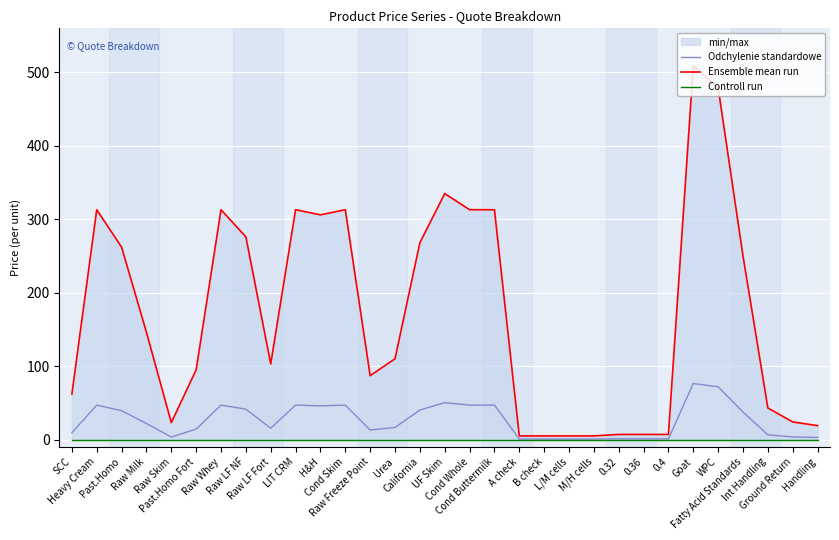

Does the chart display data point markers on the line(s)?

No